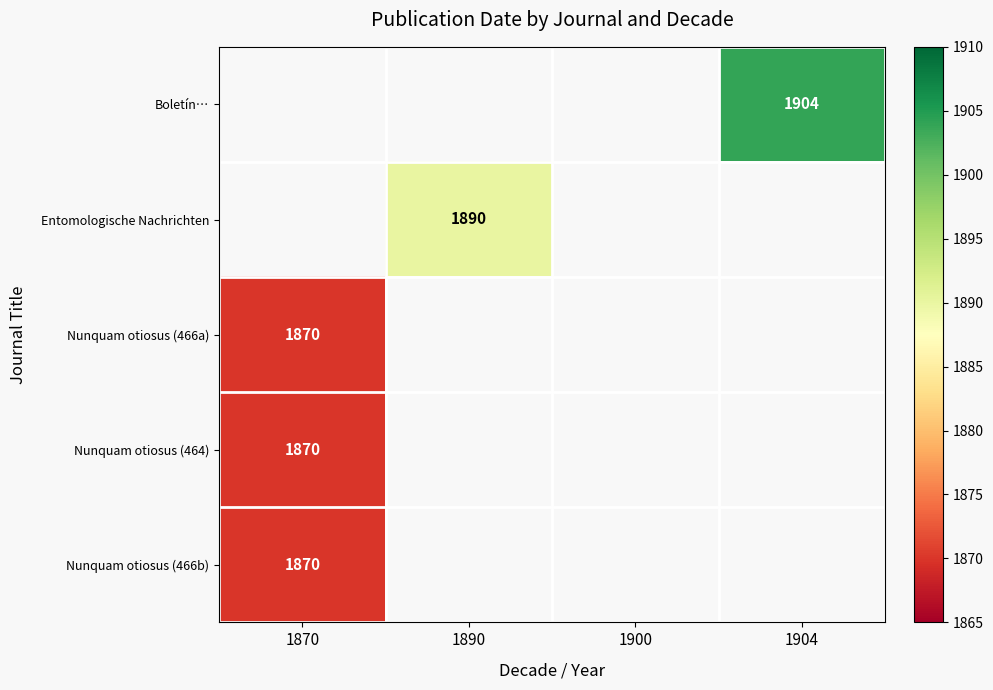

Is it true that Nunquam otiosus (464) equals 1099 at 1870?

False